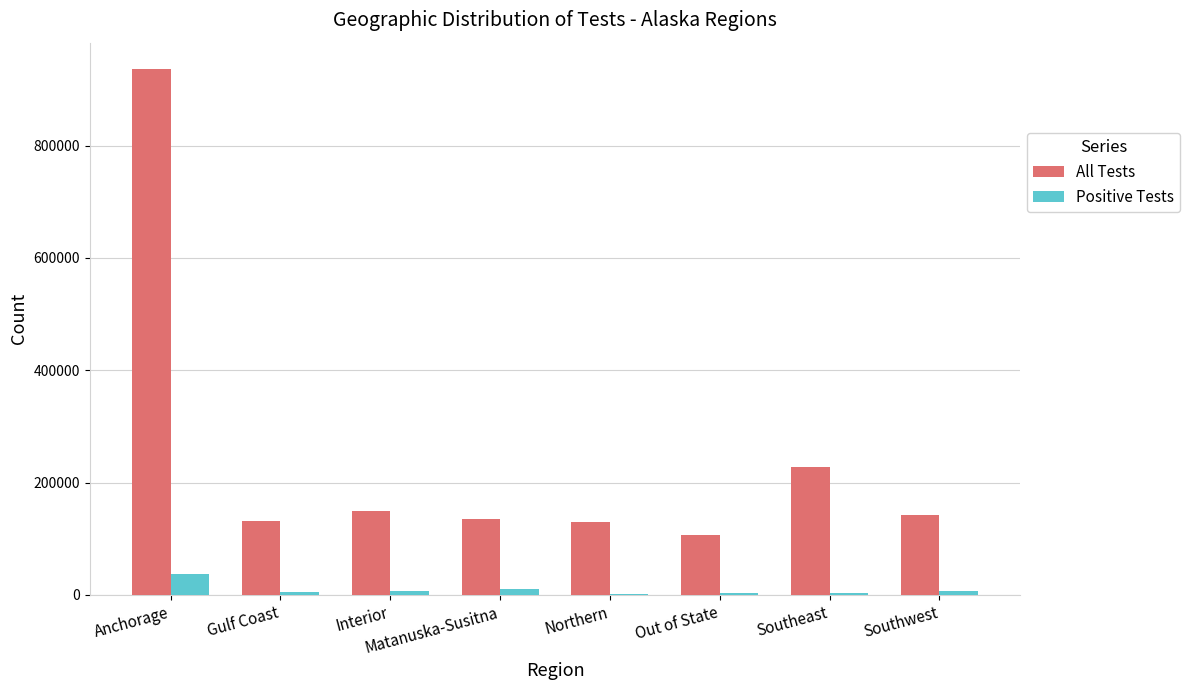

Is it true that Positive Tests equals 2478 at Out of State?

True